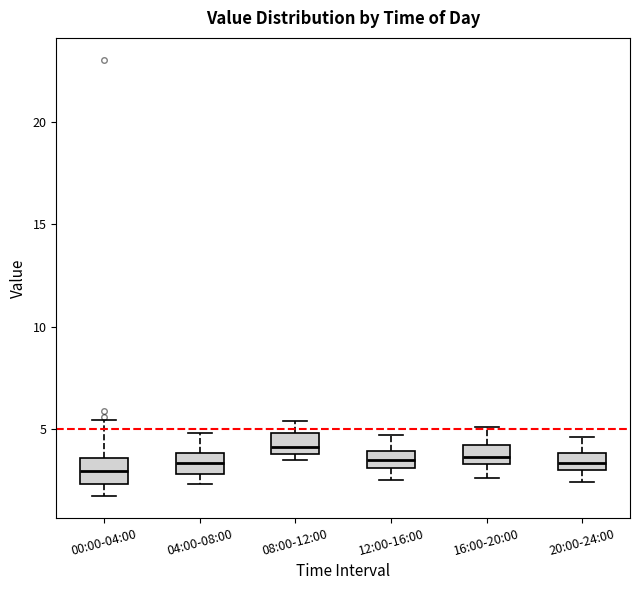

Reading left to right, transcribe this box plot: for each box, give where its median line is, the range the box spans, and where its two whiskers end, as read against the y-axis. The values are not printed on the chart, so give them approximately, as read against the axis.

00:00-04:00: median 3.0, box 2.5 to 3.5, whiskers 1.5 to 5.5
04:00-08:00: median 3.5, box 3.0 to 4.0, whiskers 2.5 to 5.0
08:00-12:00: median 4.0 (just above the box's lower edge), box 4.0 to 5.0, whiskers 3.5 to 5.5
12:00-16:00: median 3.5, box 3.0 to 4.0, whiskers 2.5 to 4.5
16:00-20:00: median 3.5 (inside the box), box 3.5 to 4.0, whiskers 2.5 to 5.0
20:00-24:00: median 3.5, box 3.0 to 4.0, whiskers 2.5 to 4.5